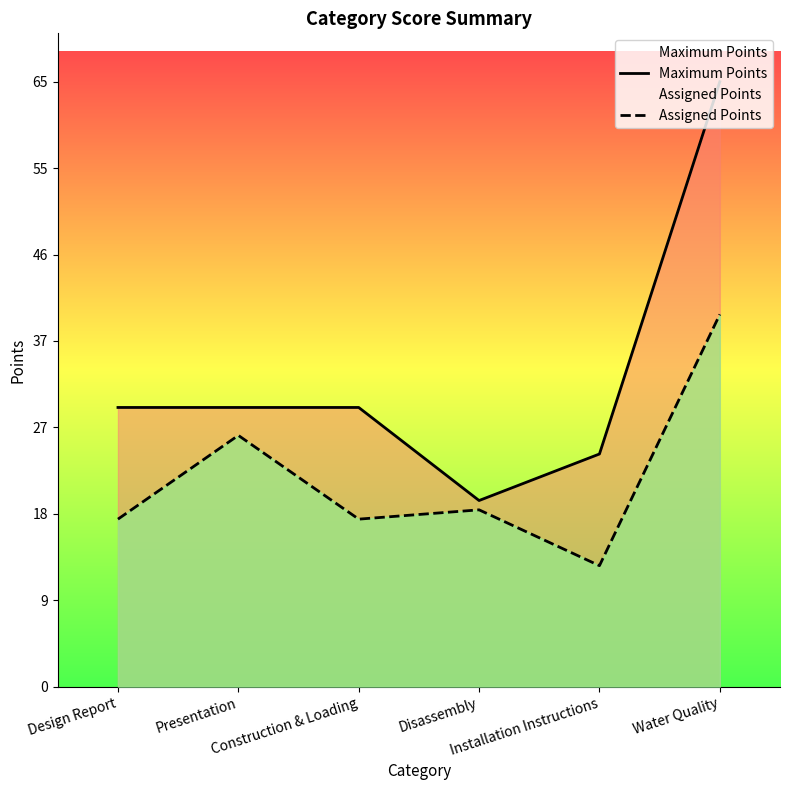

What is the difference between the maximum and minimum values in the Maximum Points series?

45